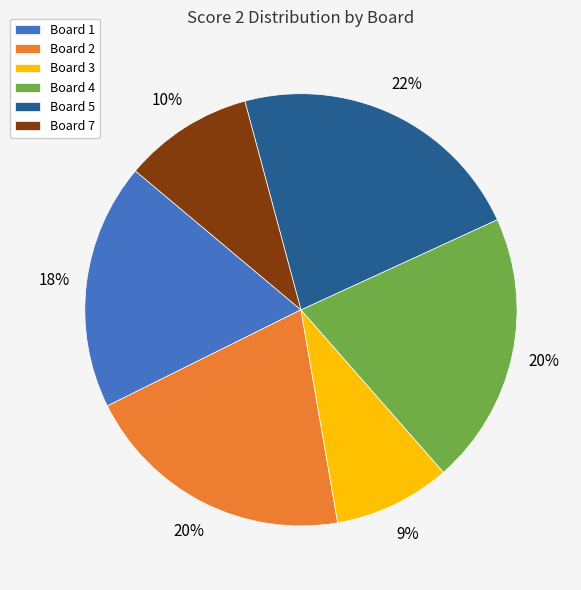

What is the smallest slice in the pie chart?

Board 3